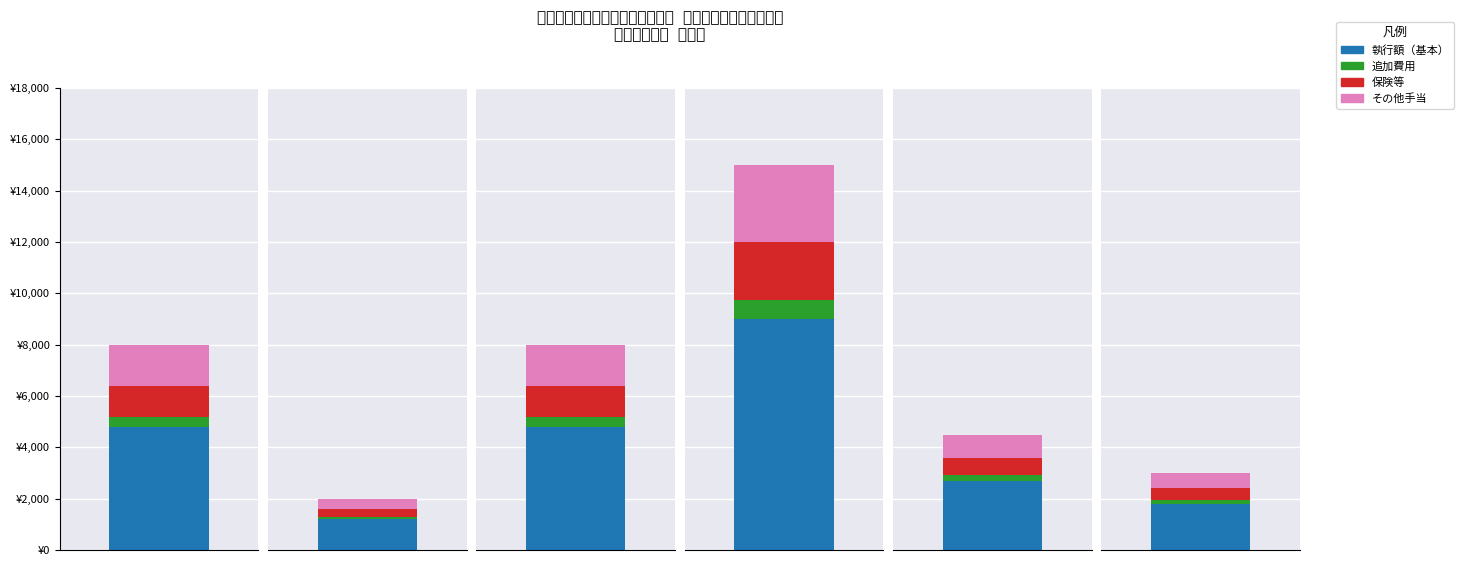

What position from the left is 全国高等学校長協会特別支援学校部会?

2